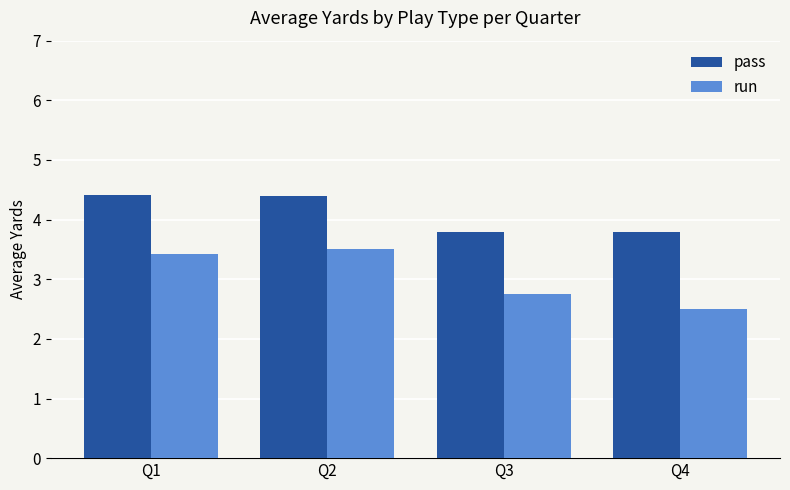

What is the average value of the run series?

3.0